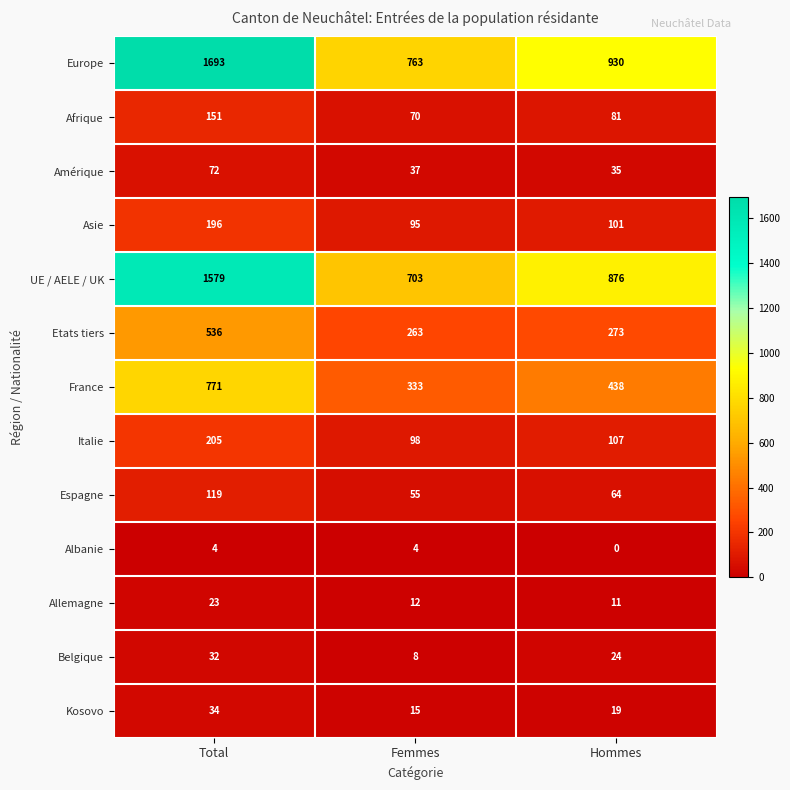

Which category has the highest value across all series?

Total